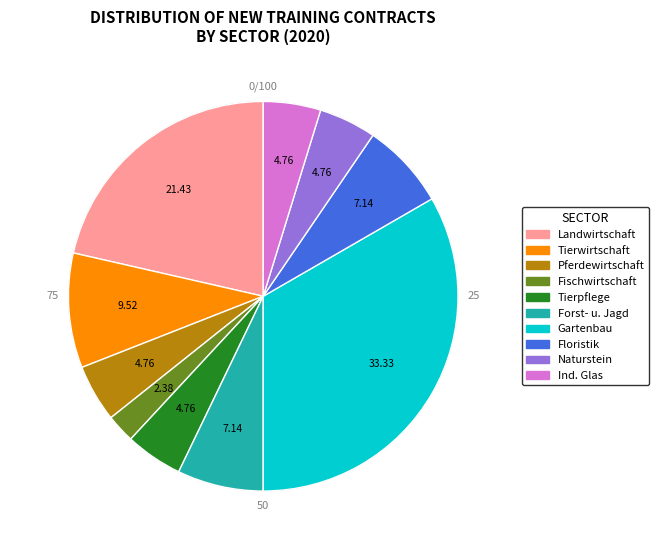

Count the number of slices in the pie.

10